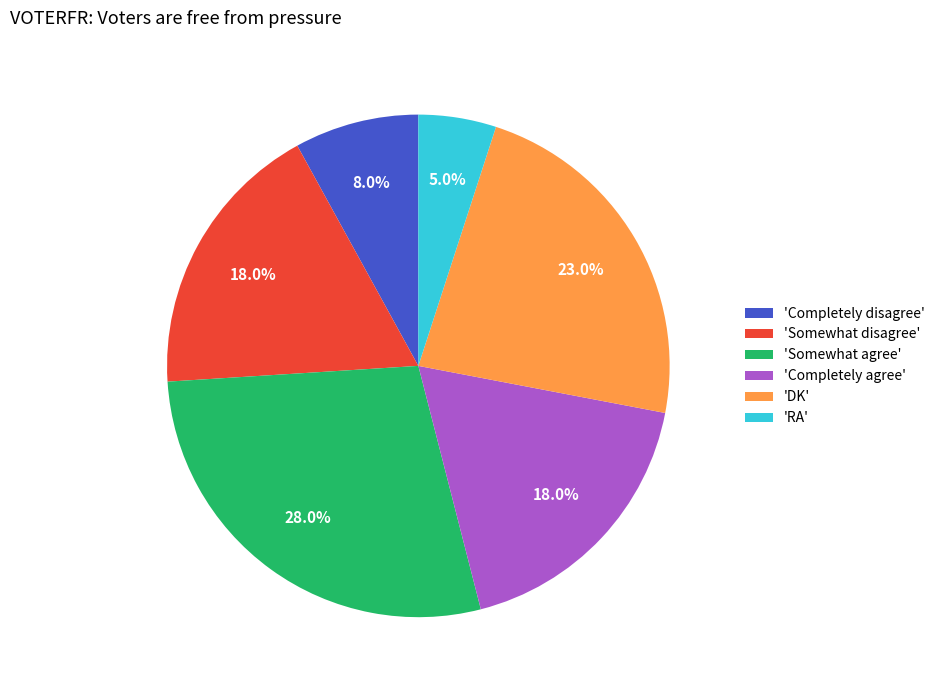

What is the total percentage of 'Somewhat agree' and 'Completely disagree'?

36.0%